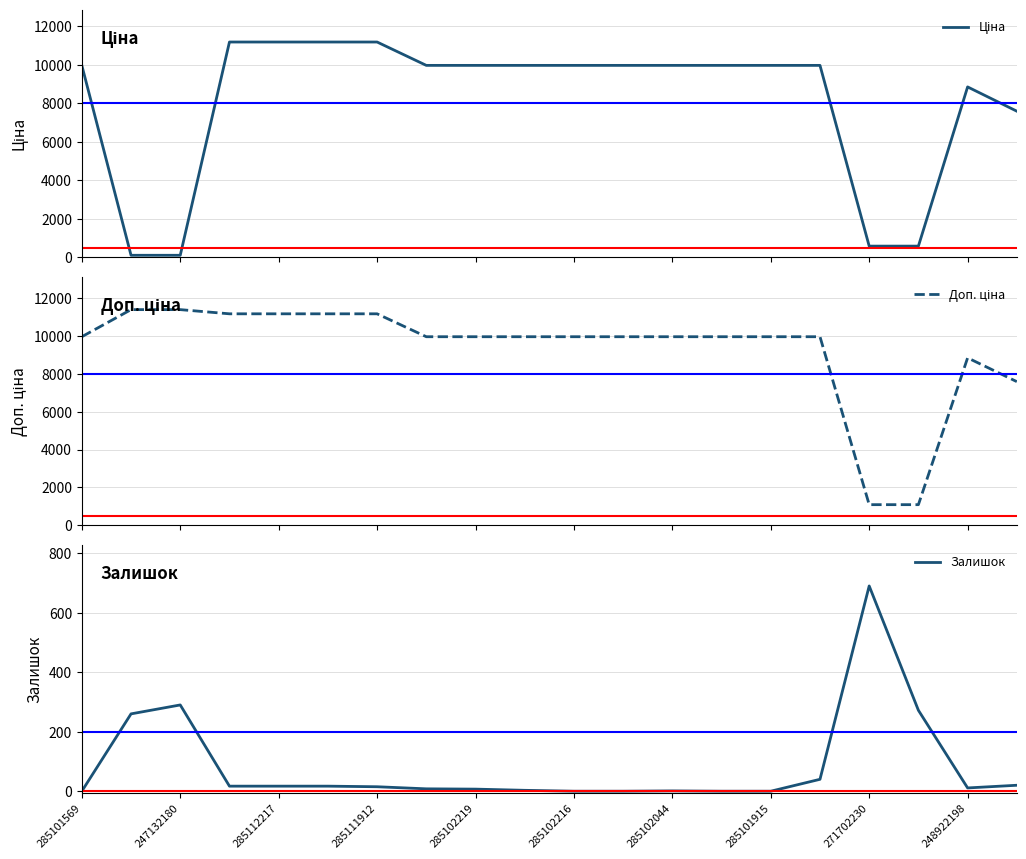

Where does the Доп. ціна series first go above 9974?

285101569